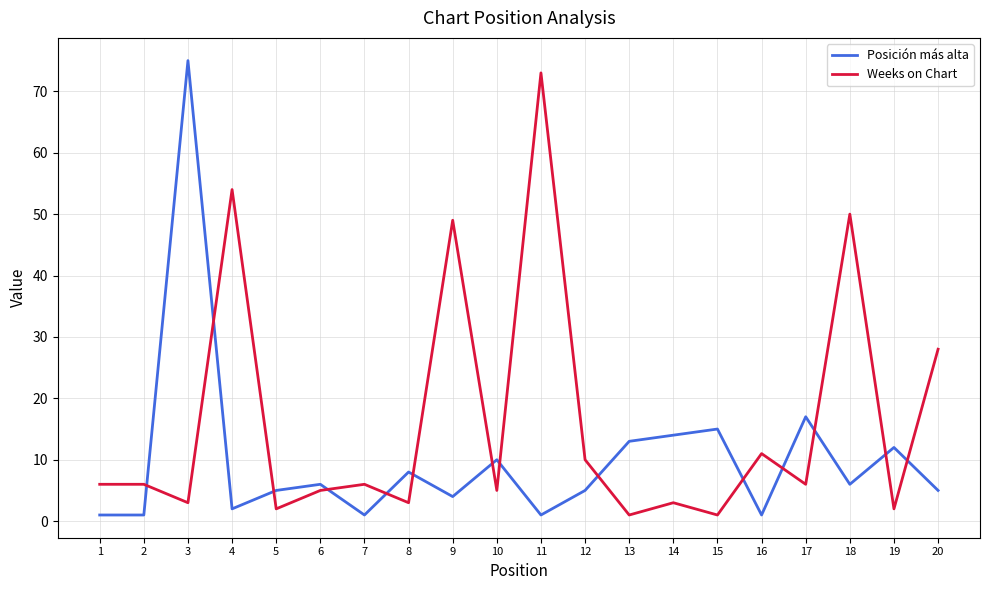

List the series in order of their overall mean, highest first.

Weeks on Chart, Posición más alta